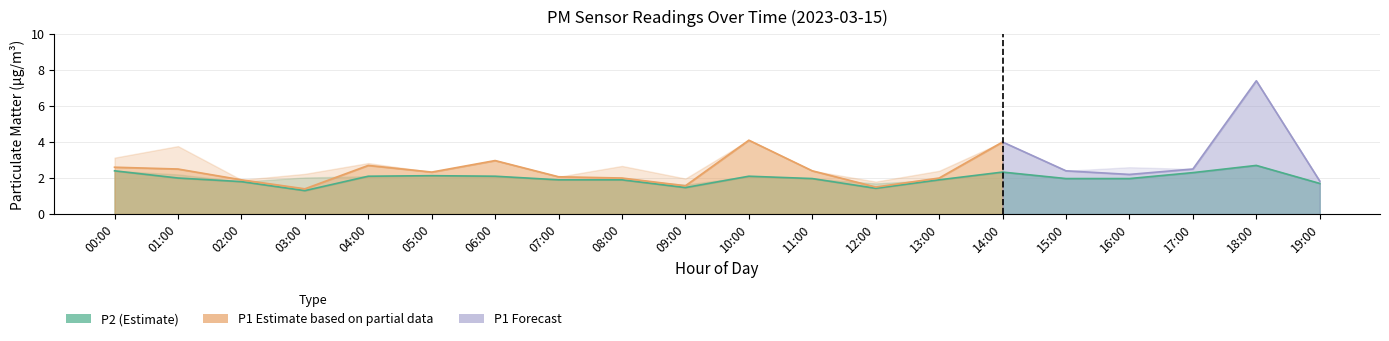

How many interior local peaks (higher than both neighbors) does the data have?

4